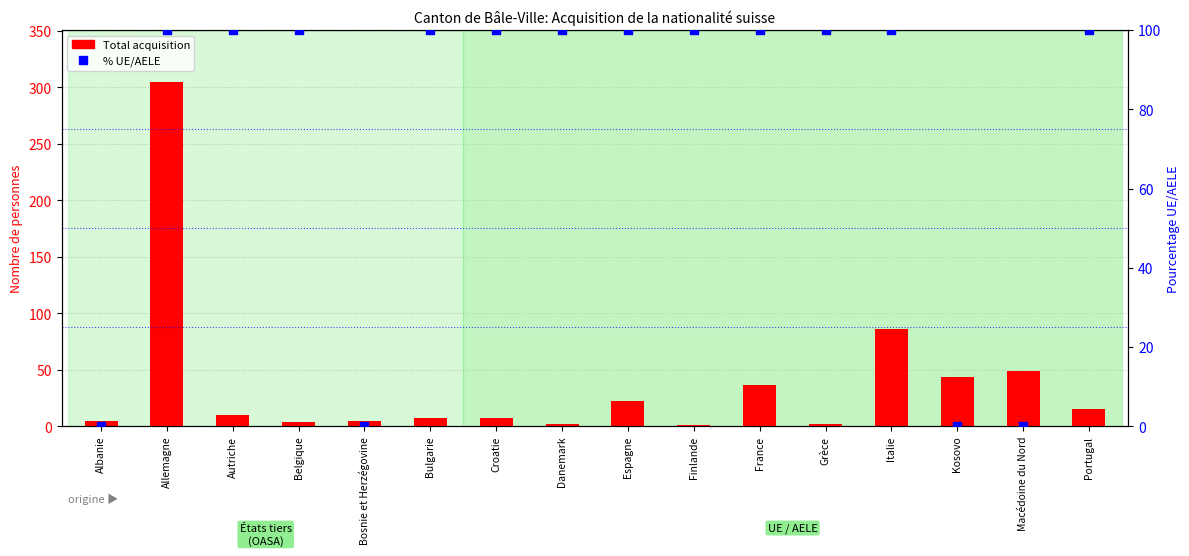

Which series contains the highest Y value?

Total acquisition